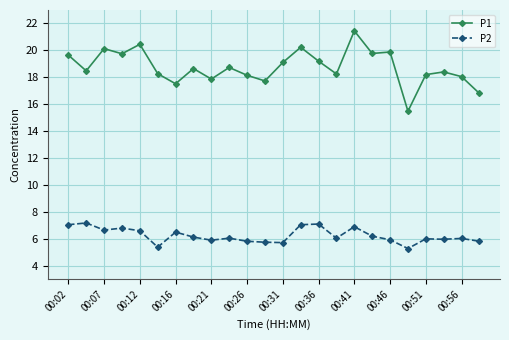

What is the value of the P2 point at the 3rd from the left?

6.7